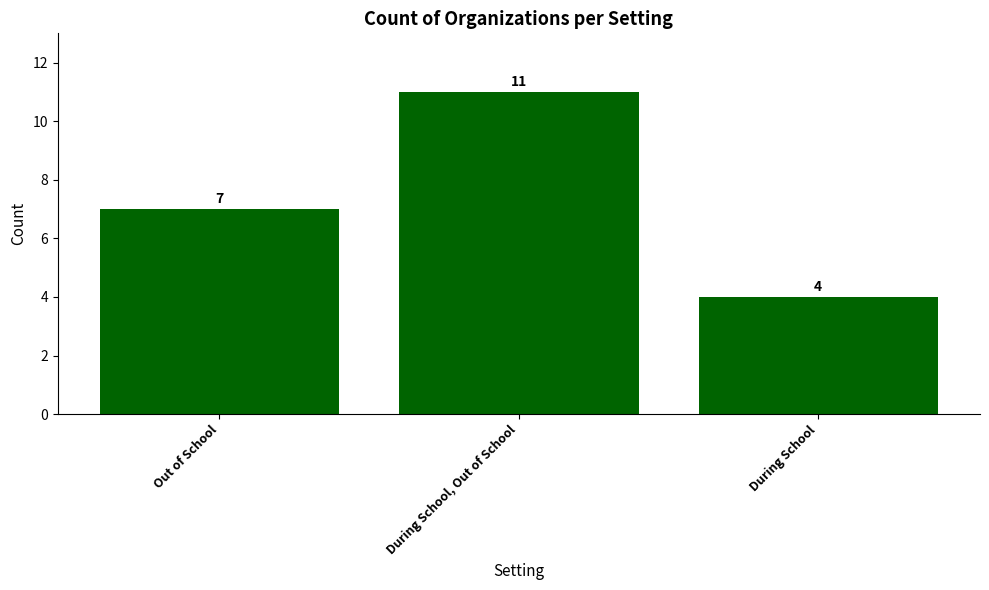

What is the label of the 3rd bar from the right?

Out of School